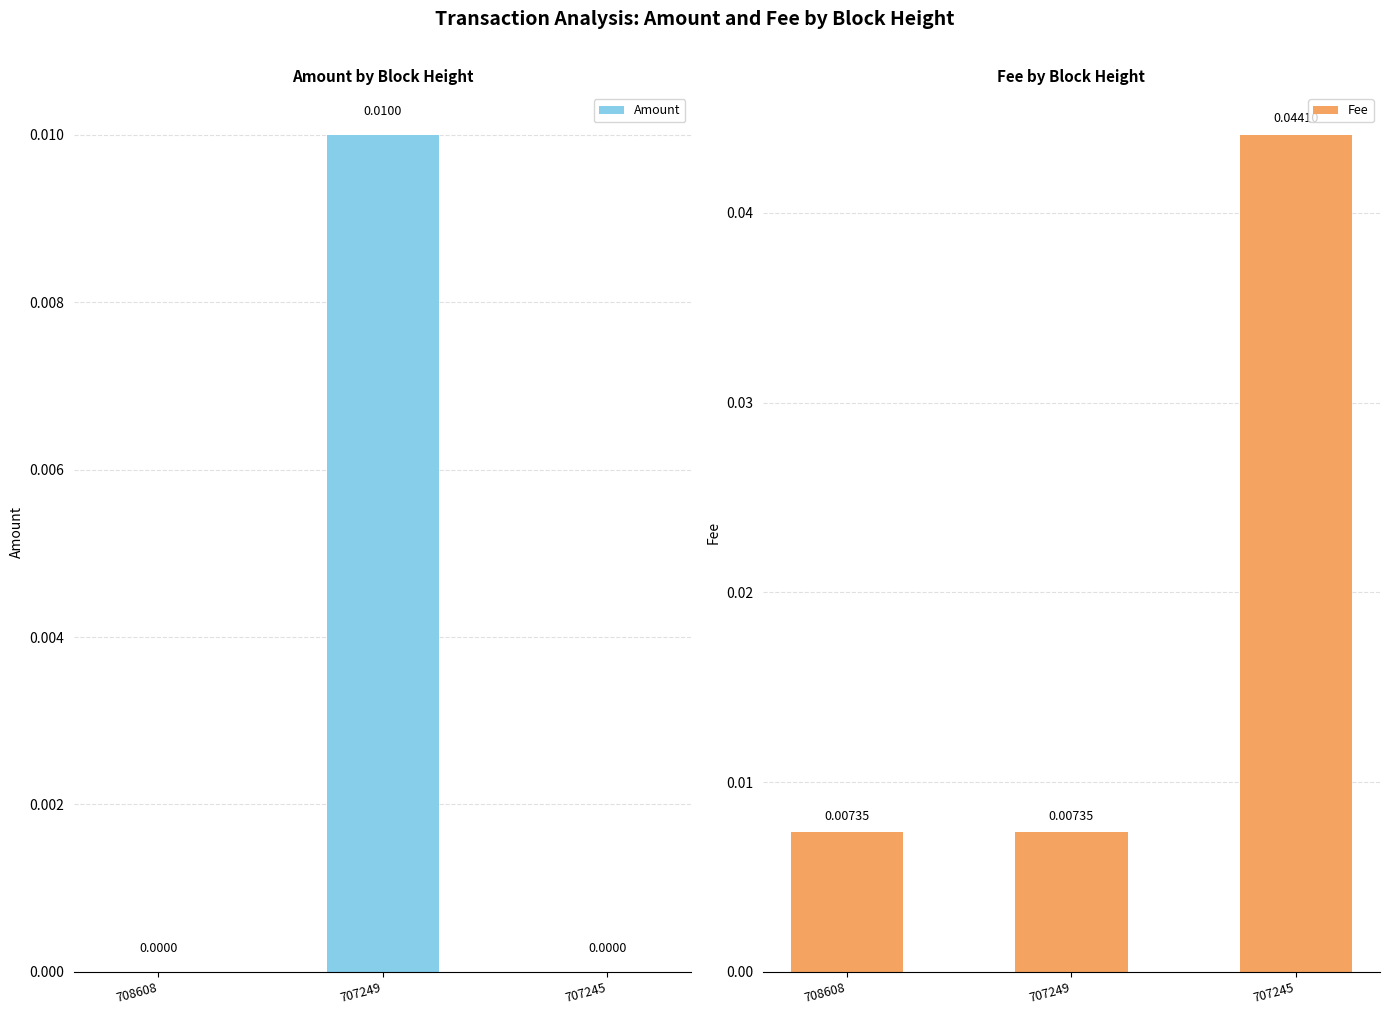

Reading right to left, transcribe all the data shown in this chart.

Amount: 707245=0.0	707249=0.0	708608=0.0
Fee: 707245=0.0	707249=0.0	708608=0.0